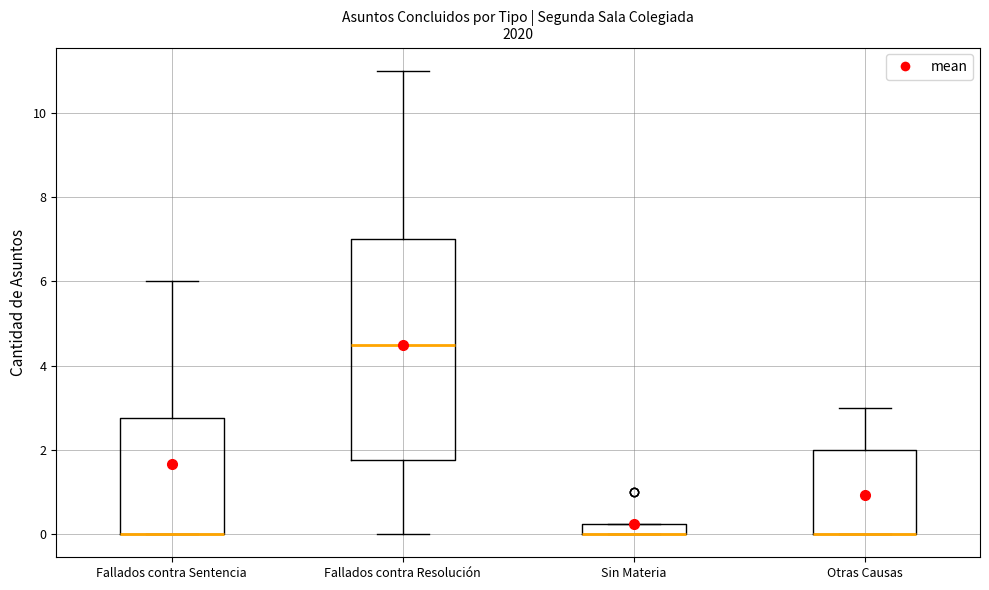

Where does the upper whisker of the box for Otras Causas end on the y-axis? The values are not printed on the chart, so give them approximately, as read against the axis.

3.0